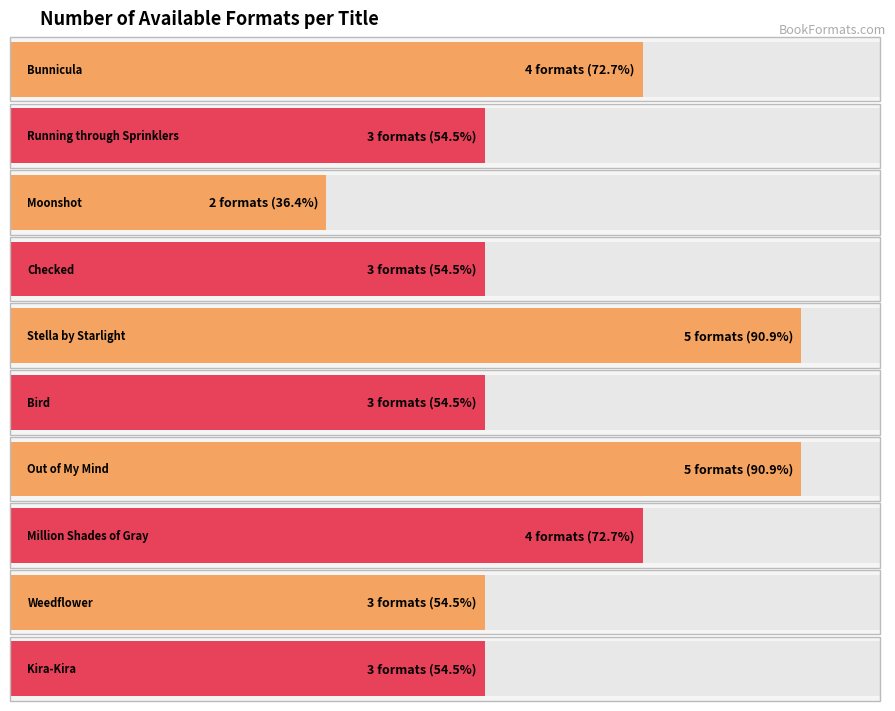

Does the chart contain stacked bars?

No